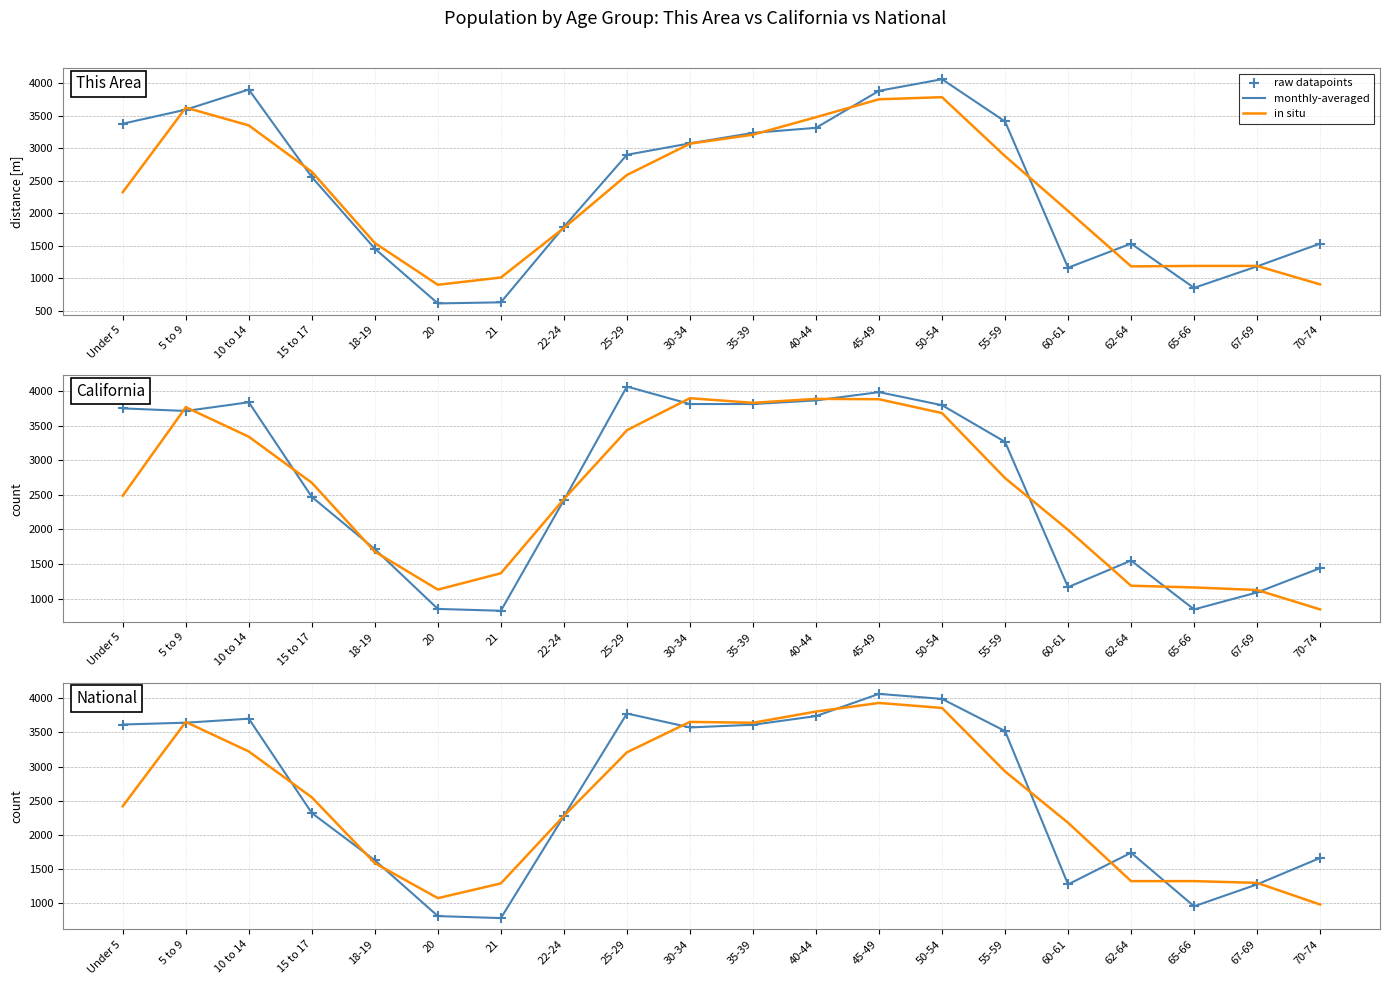

At how many categories does at least one series exceed 826?

20